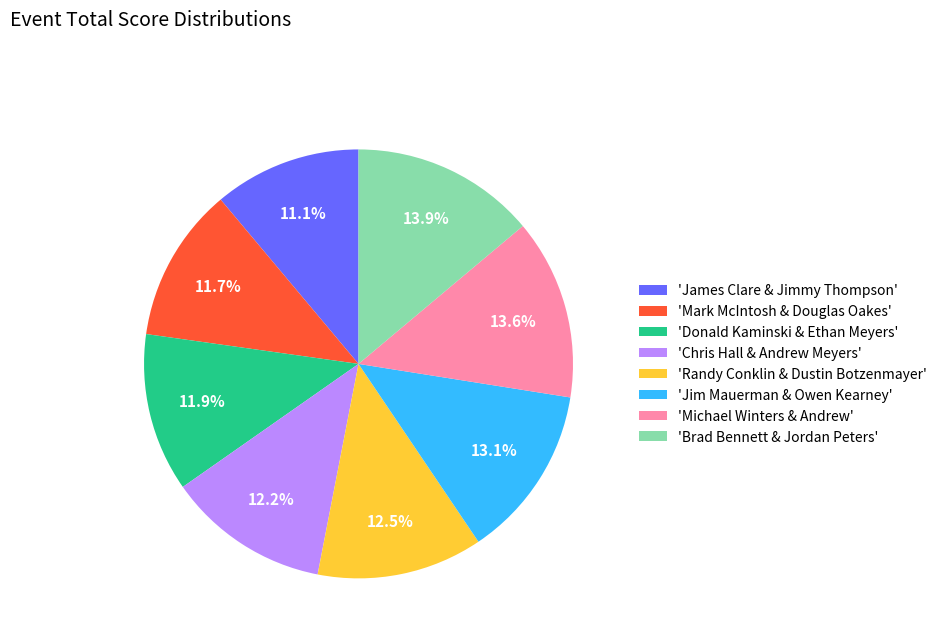

Count the number of slices in the pie.

8